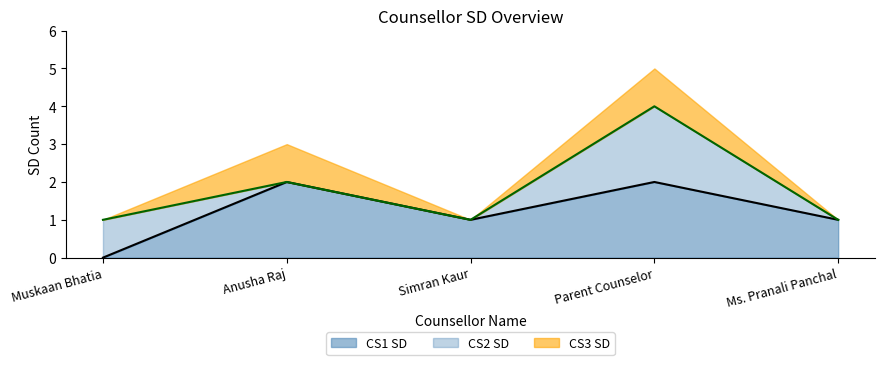

Reading left to right, list all the values displayed in this chart.

CS1 SD: Muskaan Bhatia=0	Anusha Raj=2	Simran Kaur=1	Parent Counselor=2	Ms. Pranali Panchal=1
CS2 SD: Muskaan Bhatia=1	Anusha Raj=0	Simran Kaur=0	Parent Counselor=2	Ms. Pranali Panchal=0
CS3 SD: Muskaan Bhatia=0	Anusha Raj=1	Simran Kaur=0	Parent Counselor=1	Ms. Pranali Panchal=0